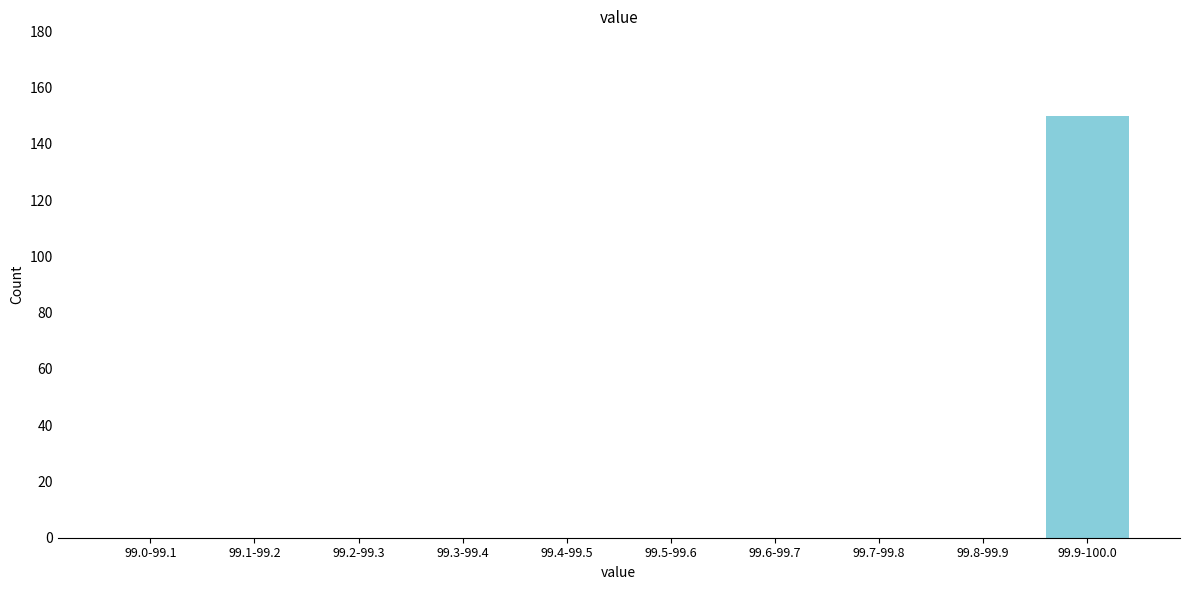

Reading left to right, list all the values displayed in this chart.

99.0-99.1=0	99.1-99.2=0	99.2-99.3=0	99.3-99.4=0	99.4-99.5=0	99.5-99.6=0	99.6-99.7=0	99.7-99.8=0	99.8-99.9=0	99.9-100.0=150